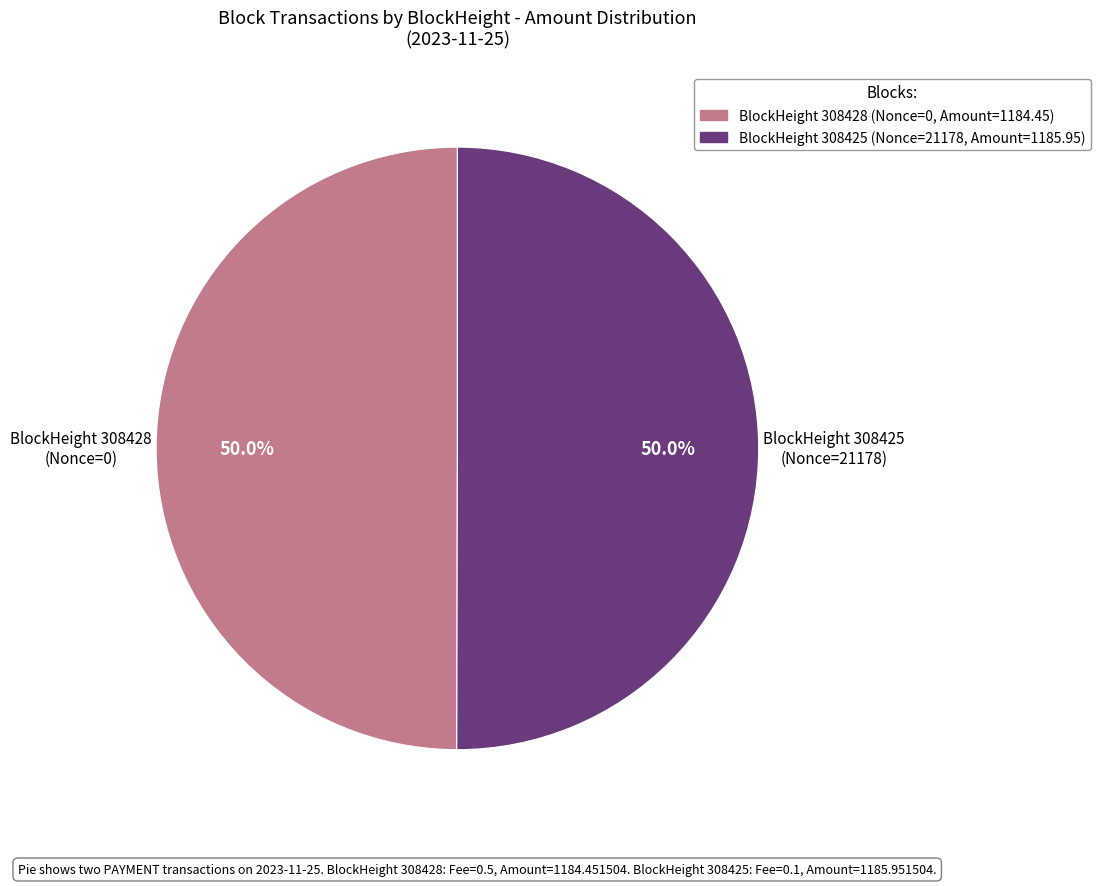

Count the number of slices in the pie.

2